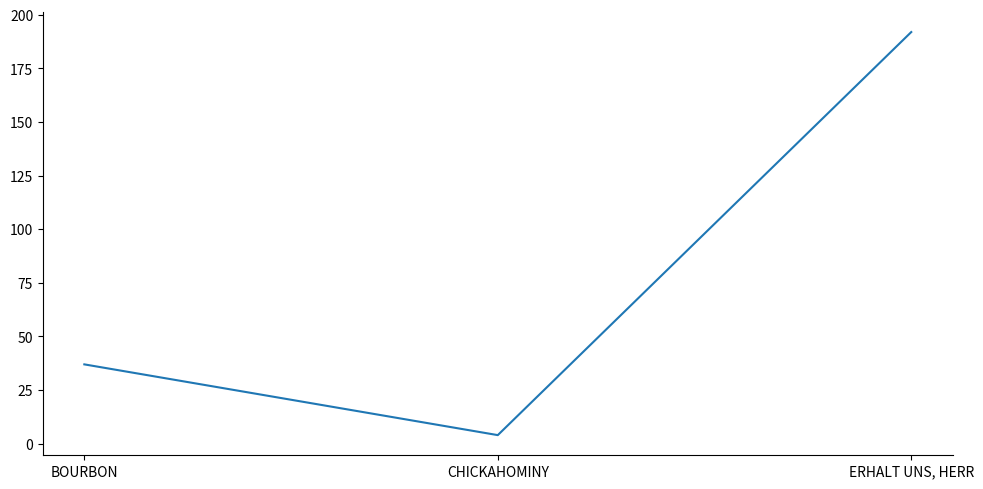

What position from the right is CHICKAHOMINY?

2